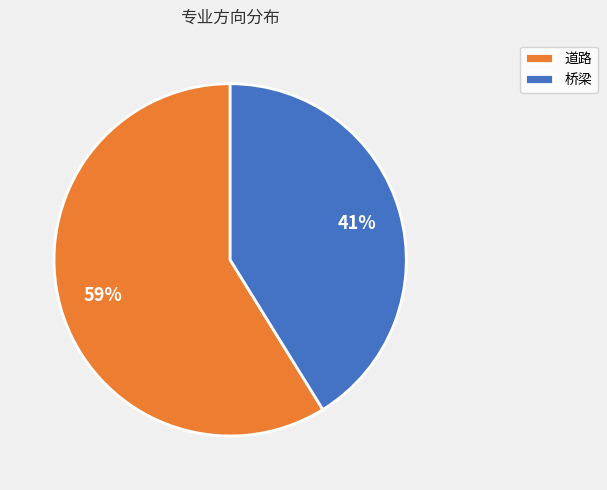

What is the smallest slice in the pie chart?

桥梁